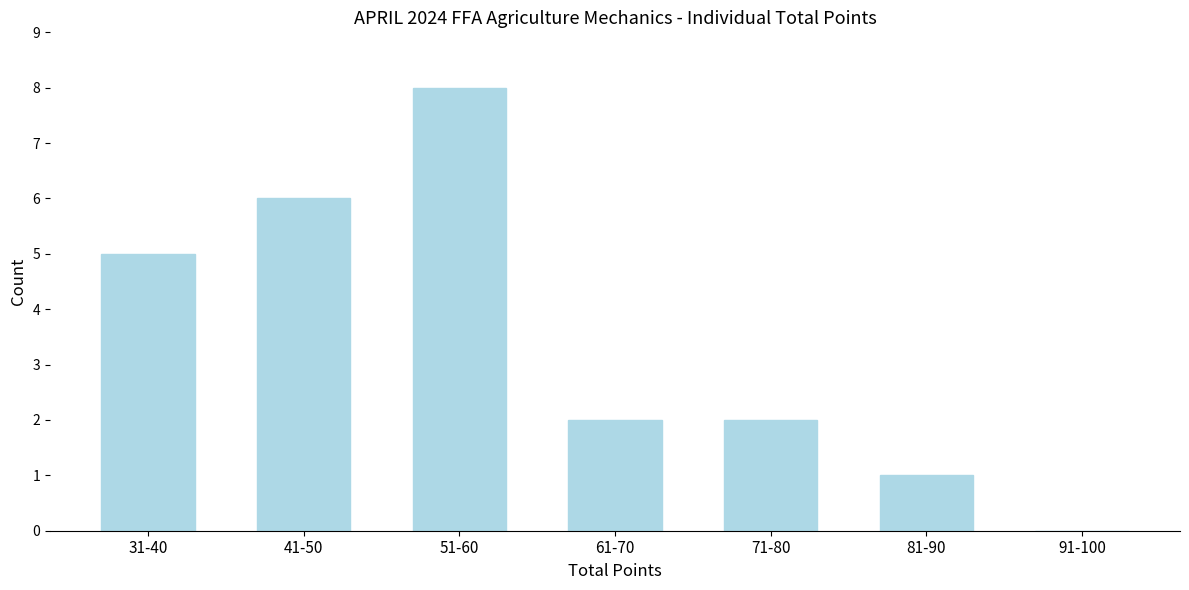

Reading left to right, extract all data points from this chart.

31-40=5	41-50=6	51-60=8	61-70=2	71-80=2	81-90=1	91-100=0